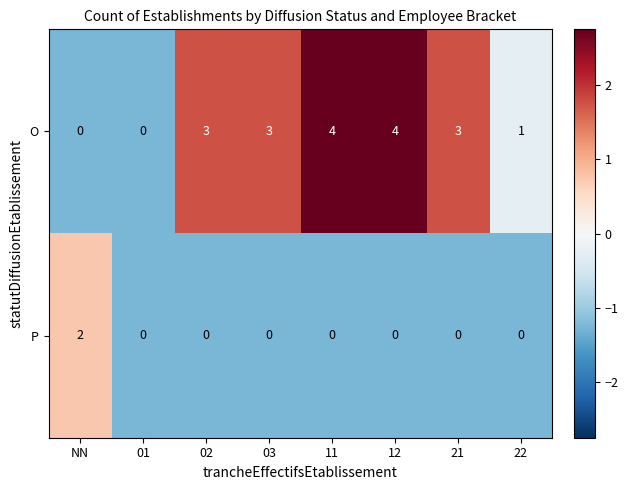

How many positive values does the P series have?

1